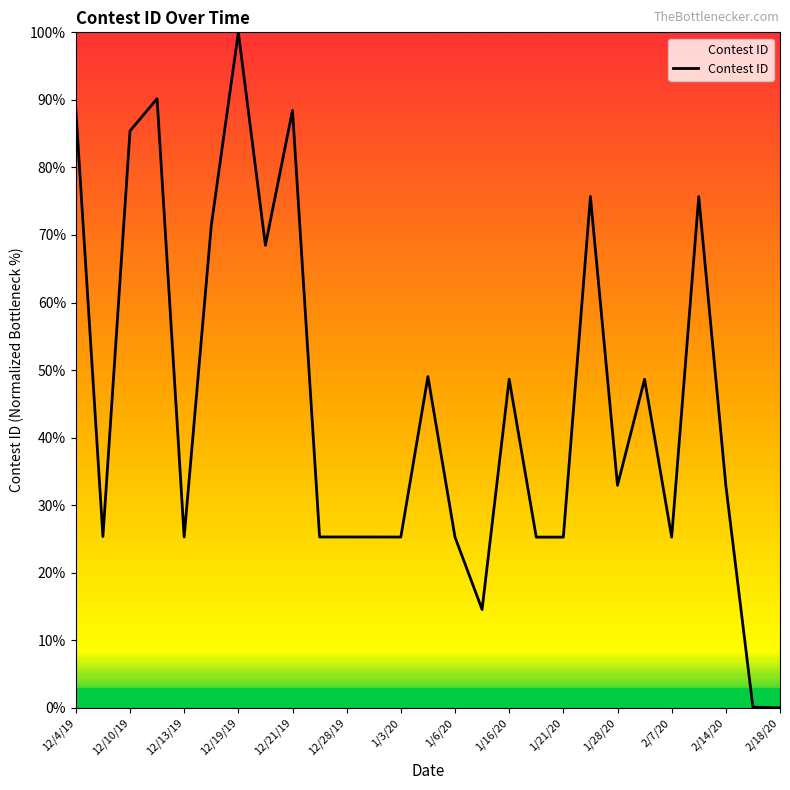

What is the difference between the maximum and minimum values?

100.0